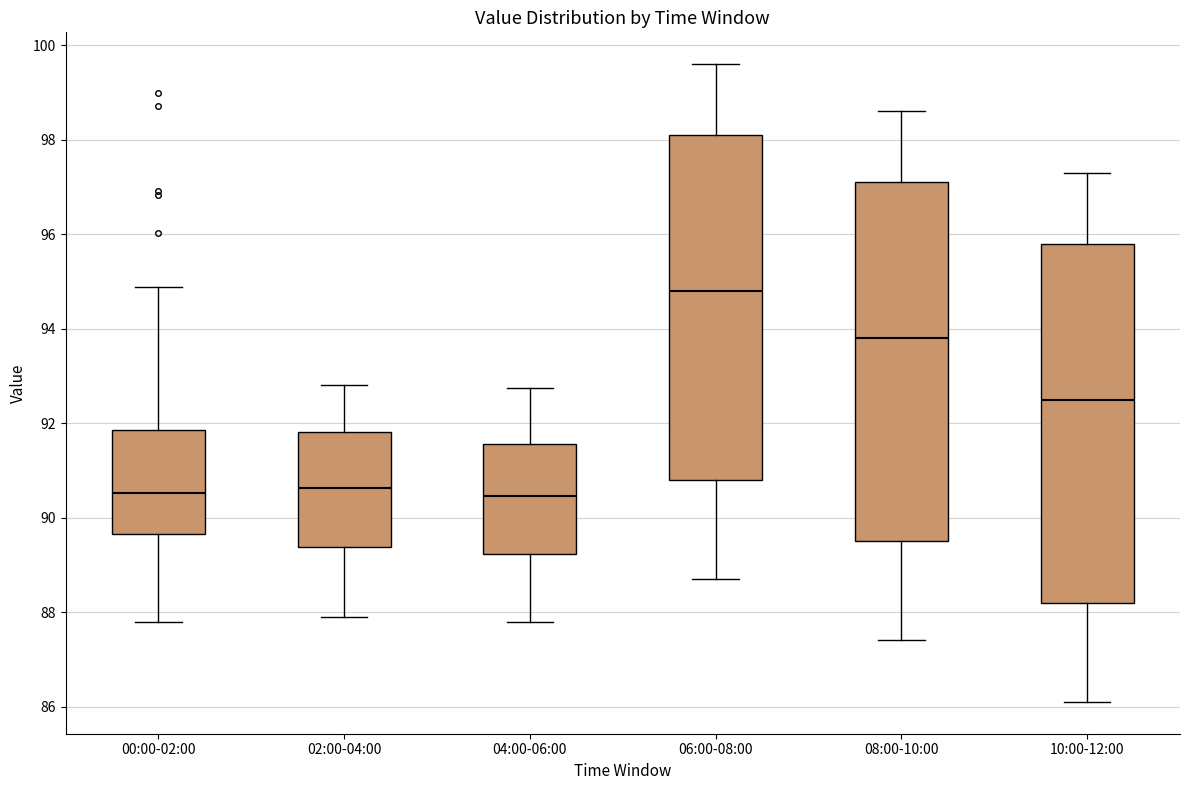

Reading left to right, read every box against the y-axis: the position of its median line, the range the box covers, and the ends of its whiskers. The values are not printed on the chart, so give them approximately, as read against the axis.

00:00-02:00: median 90.6, box 89.6 to 91.8, whiskers 87.8 to 94.8
02:00-04:00: median 90.6, box 89.4 to 91.8, whiskers 88.0 to 92.8
04:00-06:00: median 90.4, box 89.2 to 91.6, whiskers 87.8 to 92.8
06:00-08:00: median 94.8, box 90.8 to 98.2, whiskers 88.8 to 99.6
08:00-10:00: median 93.8, box 89.6 to 97.2, whiskers 87.4 to 98.6
10:00-12:00: median 92.6, box 88.2 to 95.8, whiskers 86.2 to 97.4